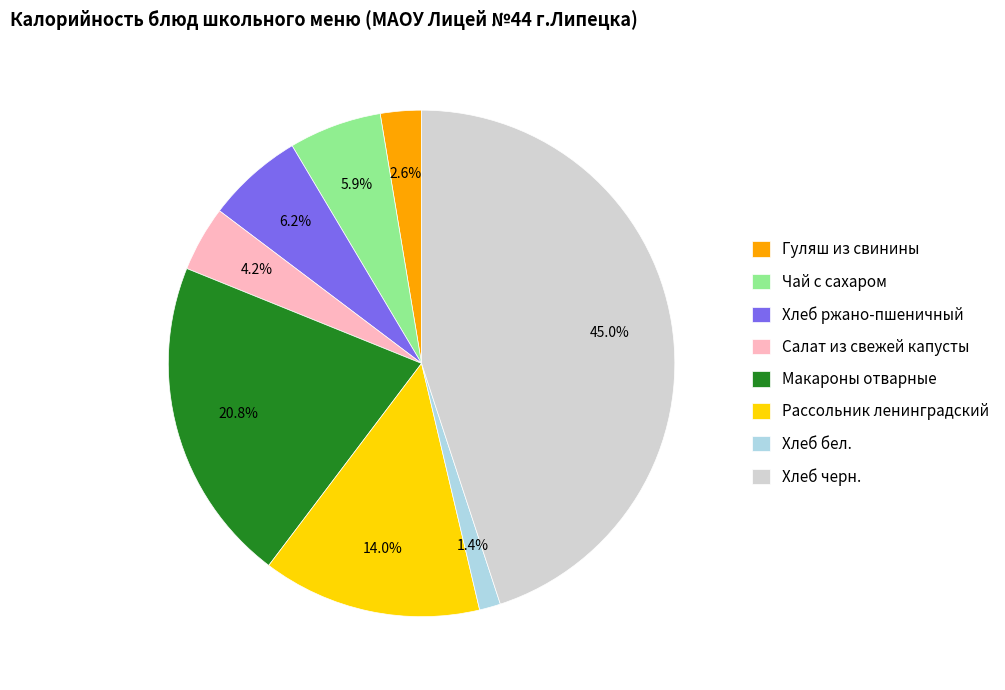

To the nearest percent, what is the difference between the Салат из свежей капусты and Хлеб бел. slice percentages?

3%